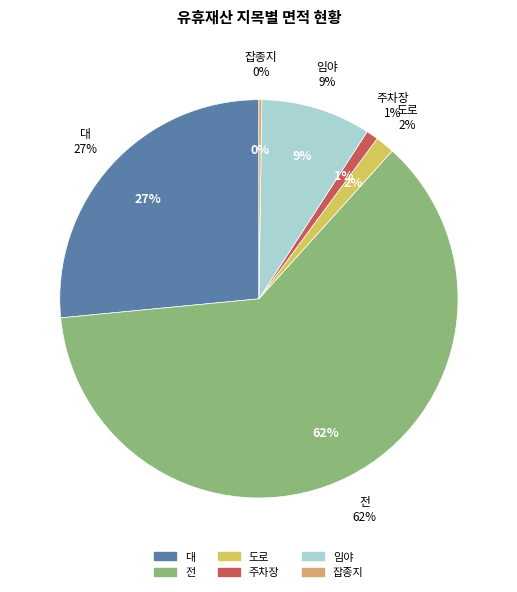

What is the ratio of the value at 대 to the value at 잡종지?

200.0